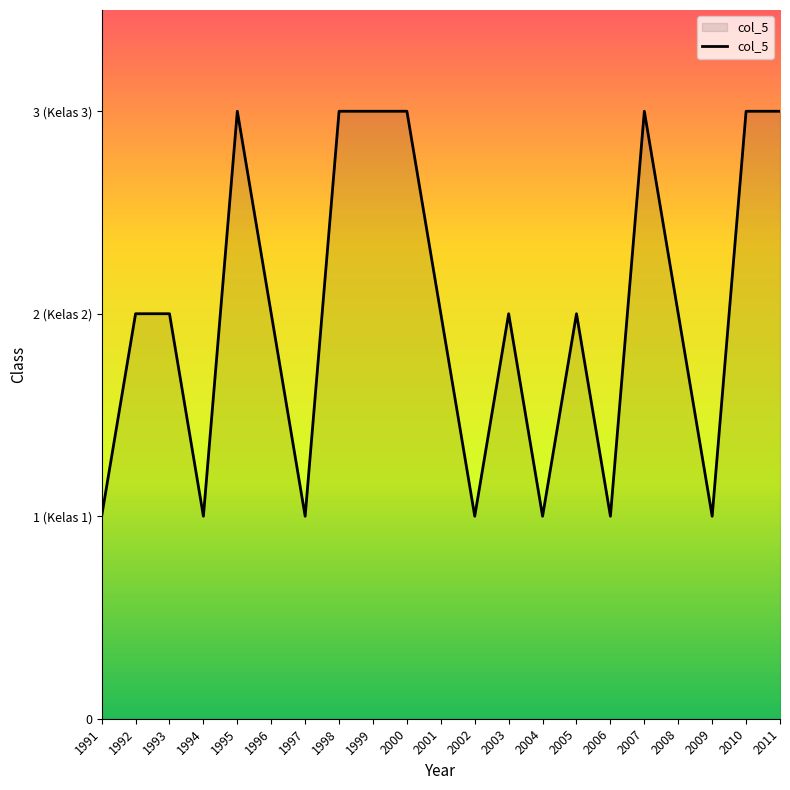

Which category has the lowest value across all series?

1991